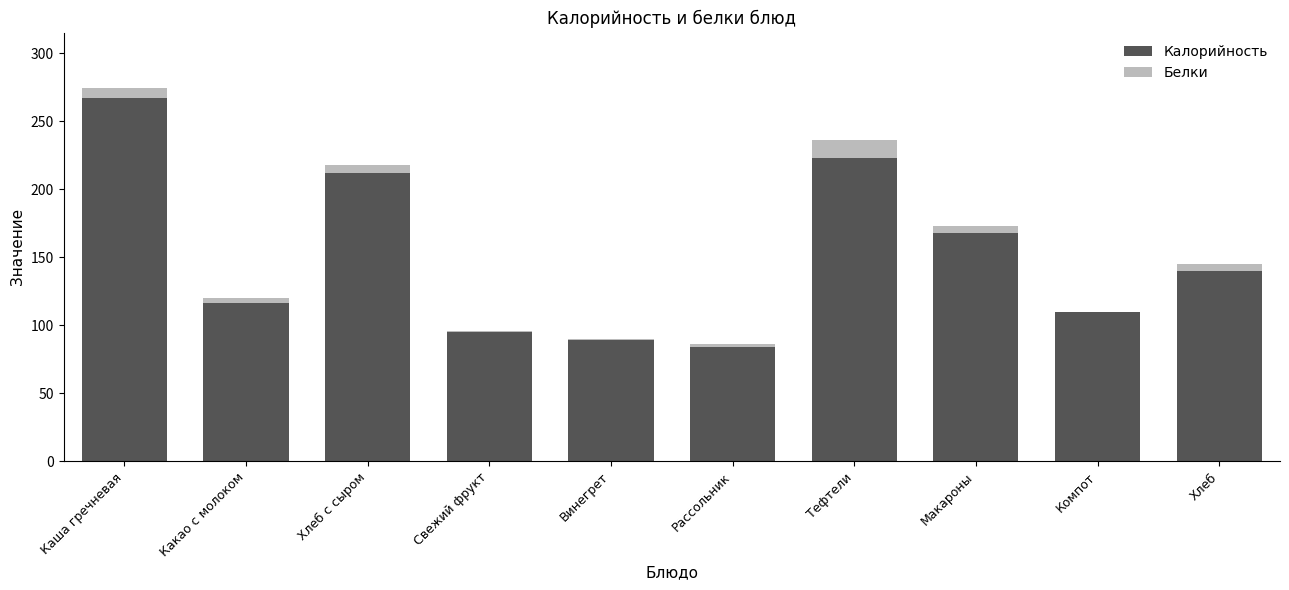

Reading left to right, list the values for the Калорийность series.

Каша гречневая=267	Какао с молоком=116	Хлеб с сыром=212	Свежий фрукт=95	Винегрет=89	Рассольник=84	Тефтели=223	Макароны=168	Компот=110	Хлеб=140